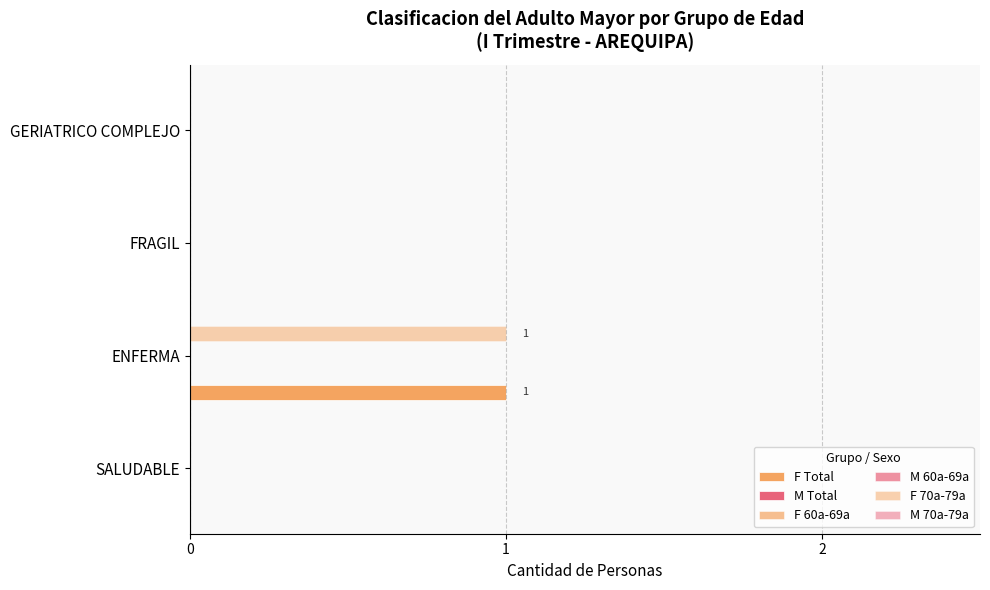

True or false: F 60a-69a has a value of 0.2 at 2.

False